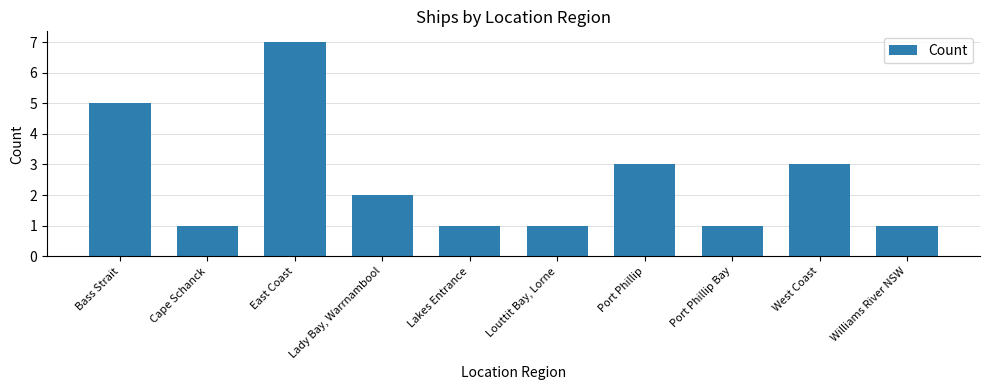

What is the sum of all values?

25